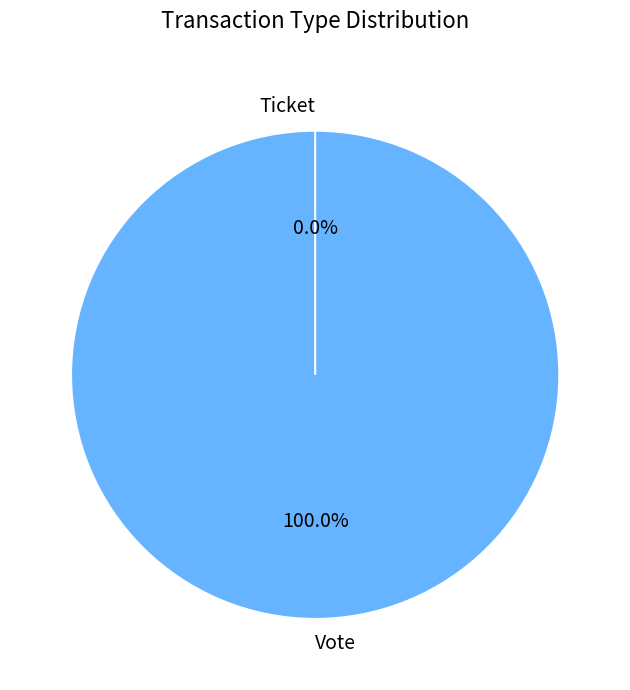

Which slice is the largest?

Vote